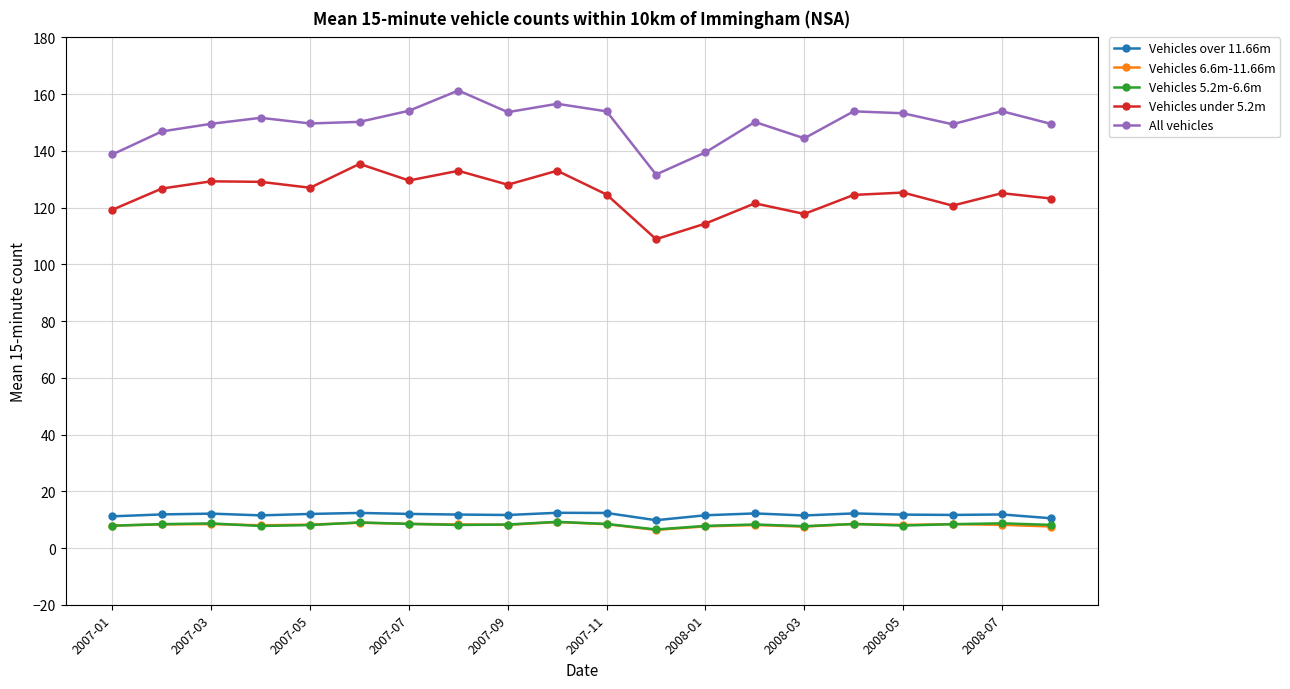

True or false: All vehicles and Vehicles 5.2m-6.6m intersect in this chart.

False